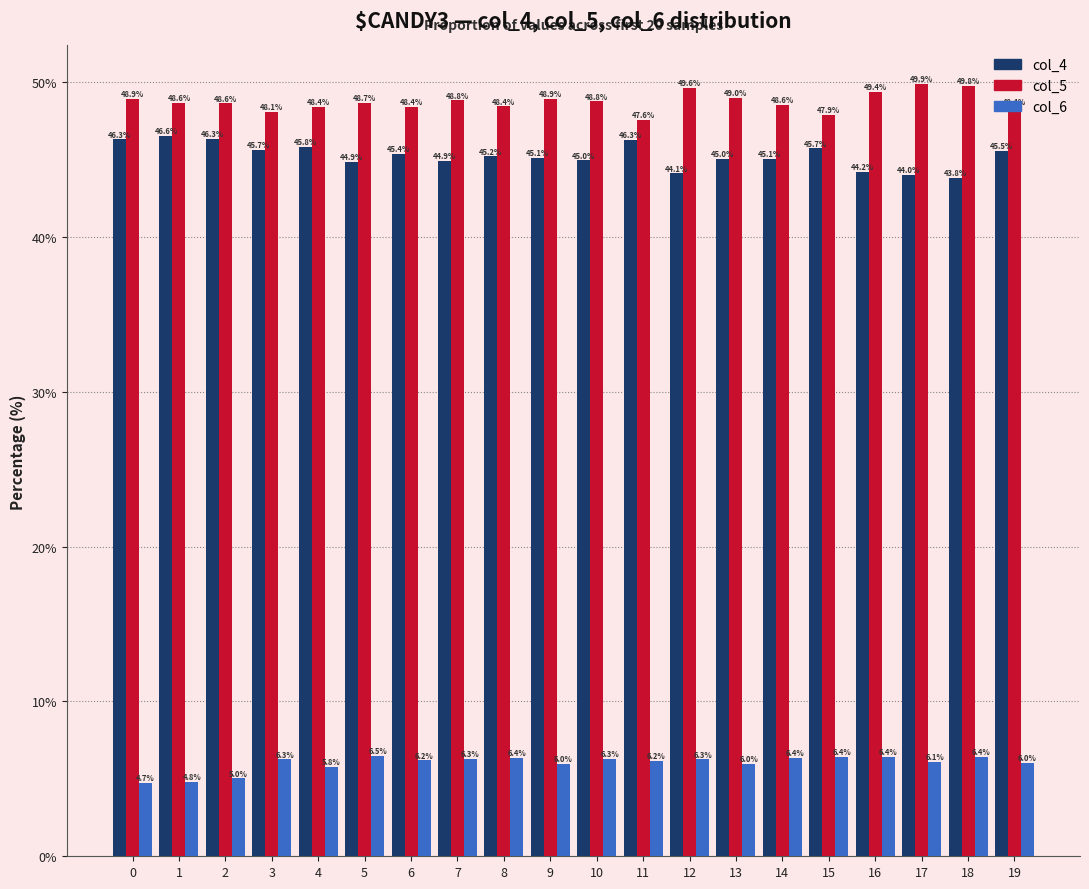

What is the difference between the highest and lowest values at 12?

43.4